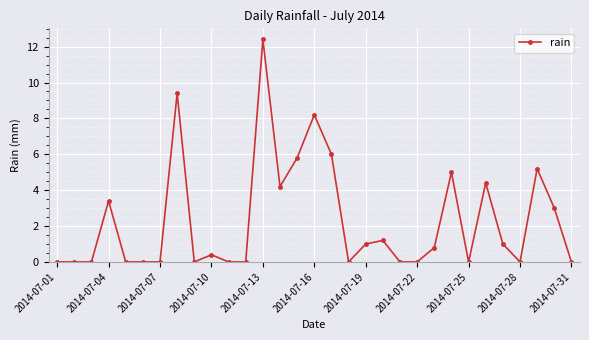

True or false: there are more than 0 points higher than both neighbors.

True